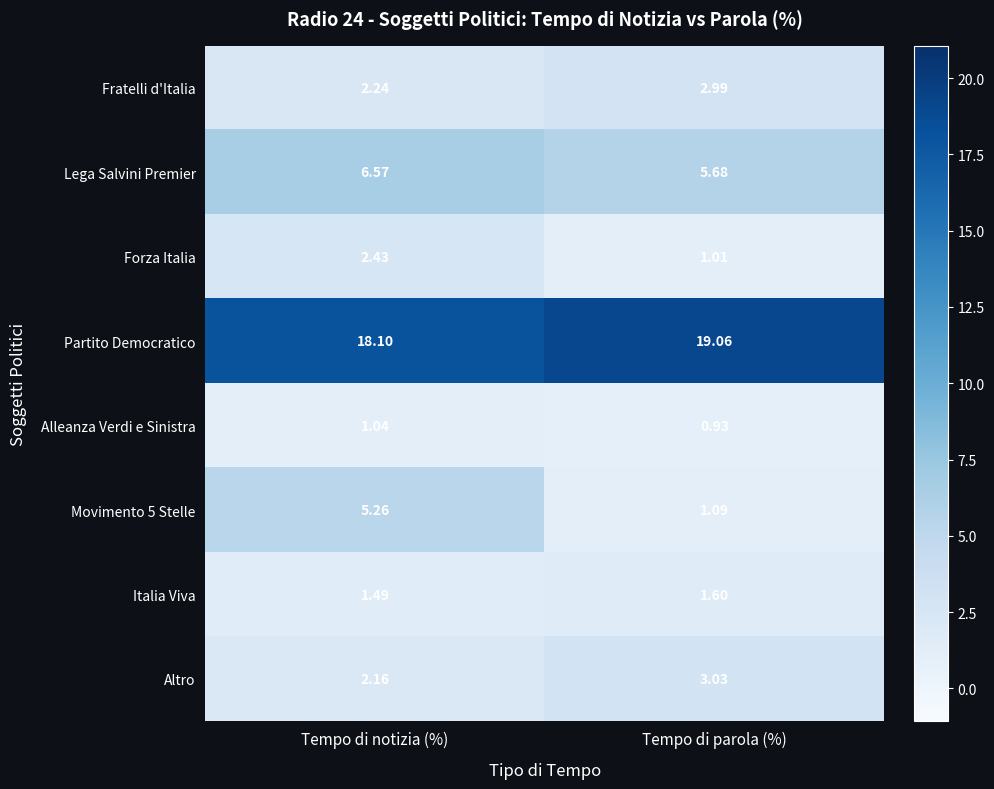

How many data points does each series have?

2